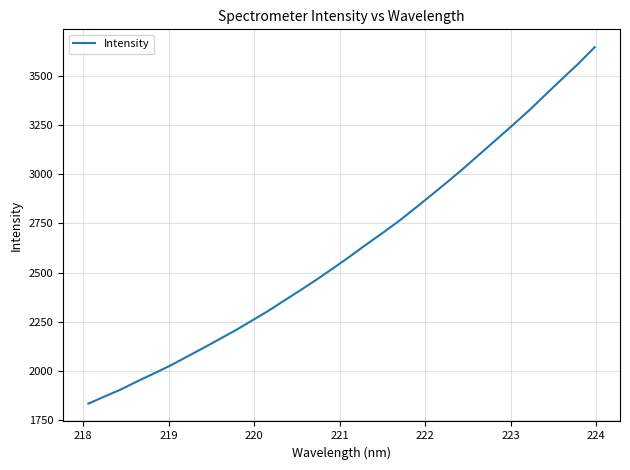

What is the sum of all values?

83803.0